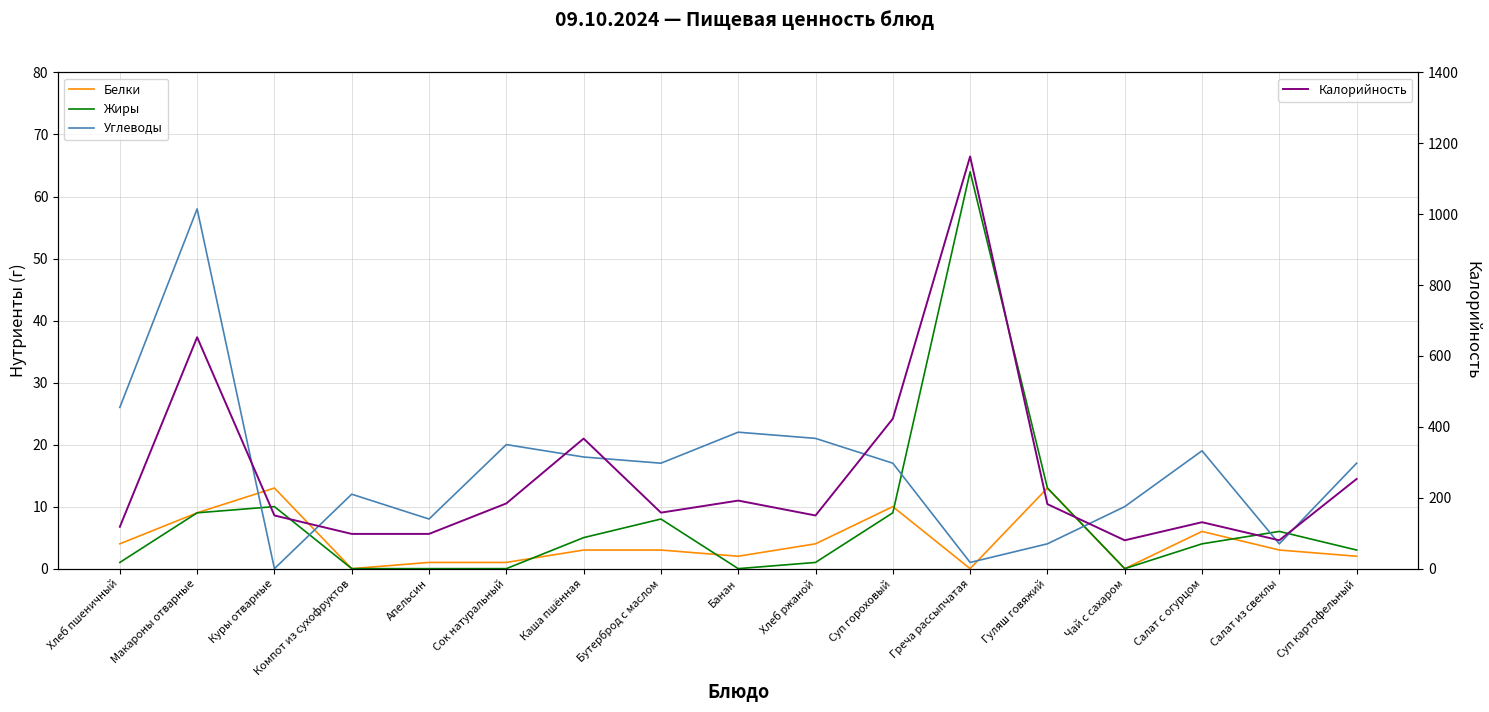

How many interior local valleys does the Калорийность series have?

4